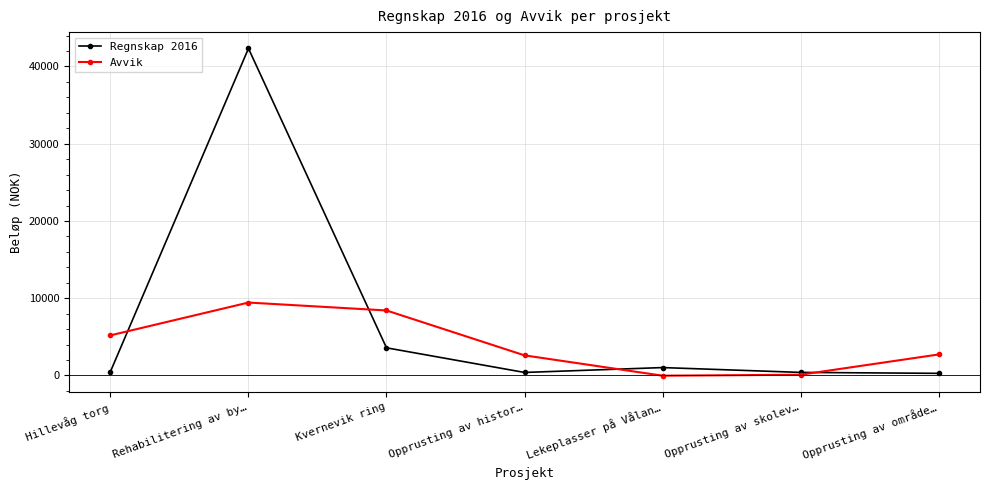

List the series in order of their peak value, highest first.

Regnskap 2016, Avvik